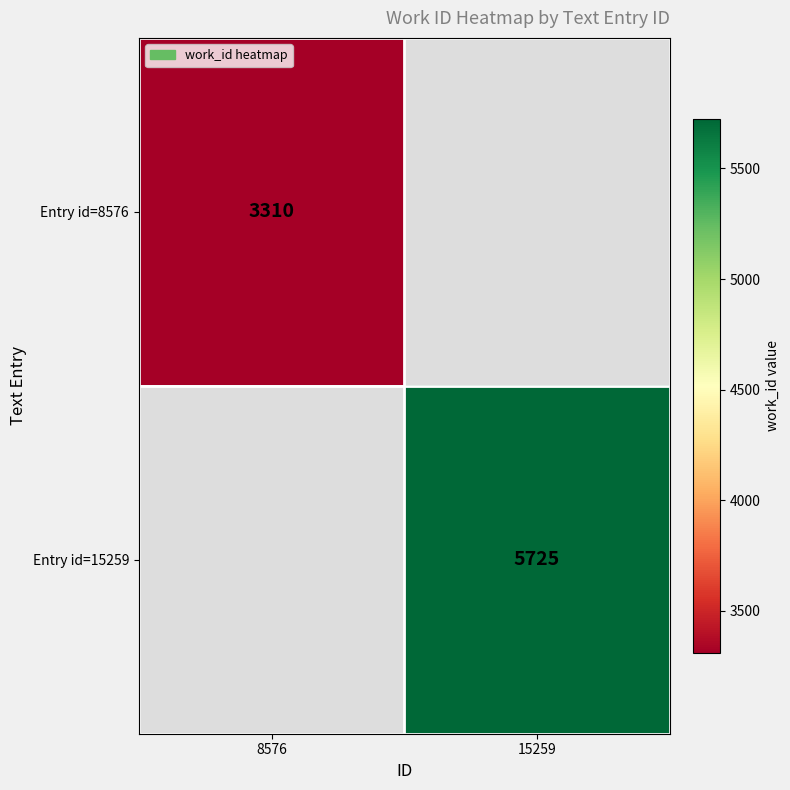

At how many categories does at least one series exceed 4254?

1